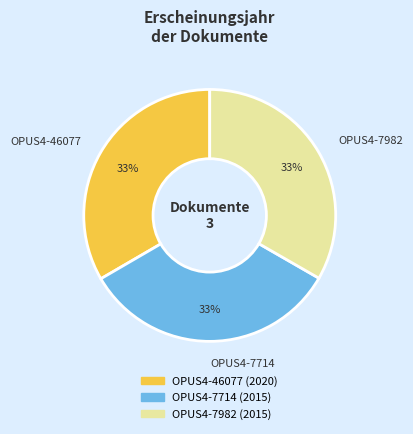

Is the sum of OPUS4-7714 and OPUS4-46077 greater than half?

Yes